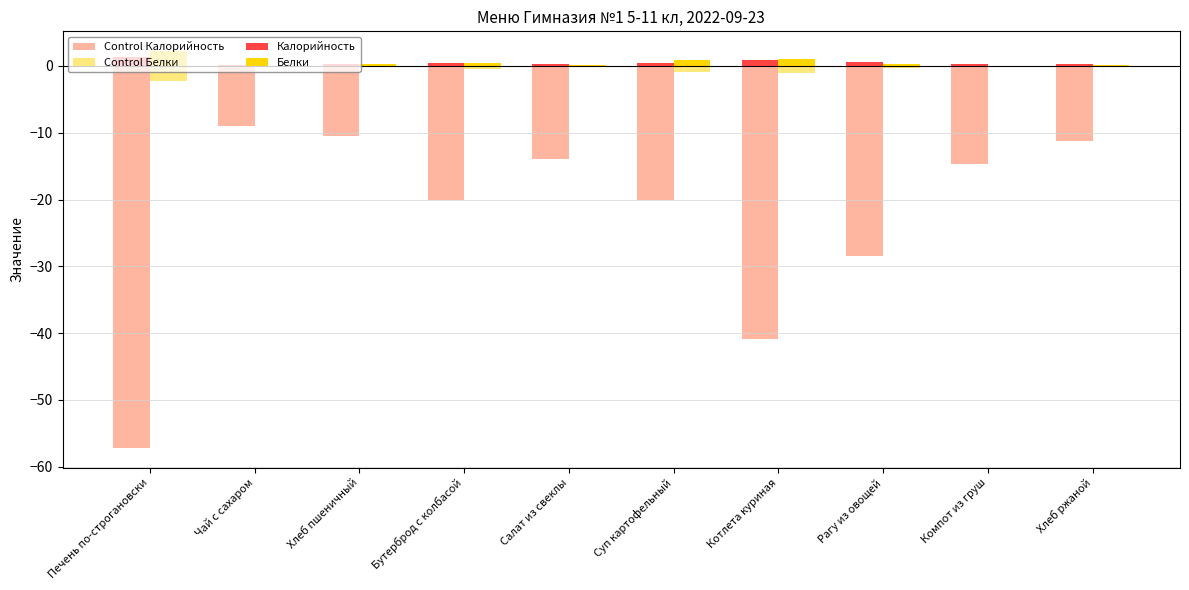

True or false: Калорийность has a value of 0.4 at Суп картофельный.

True